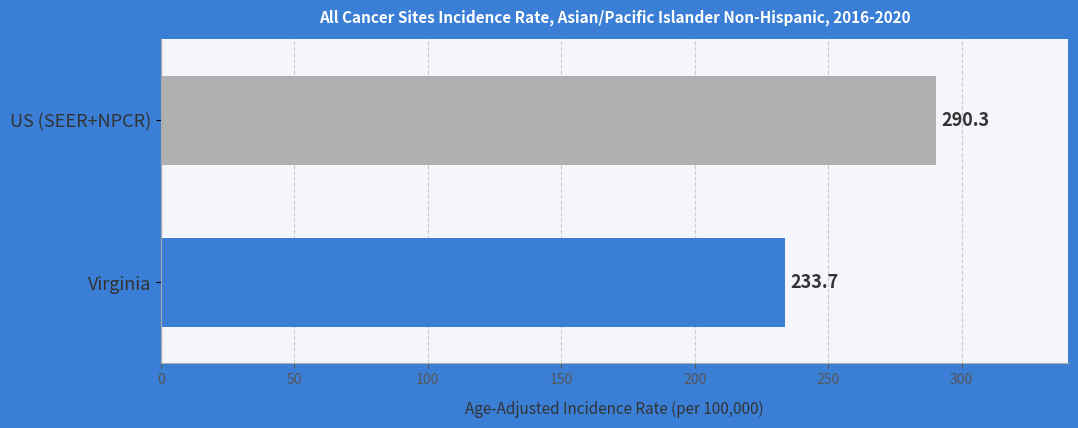

How many categories are shown in the chart?

2